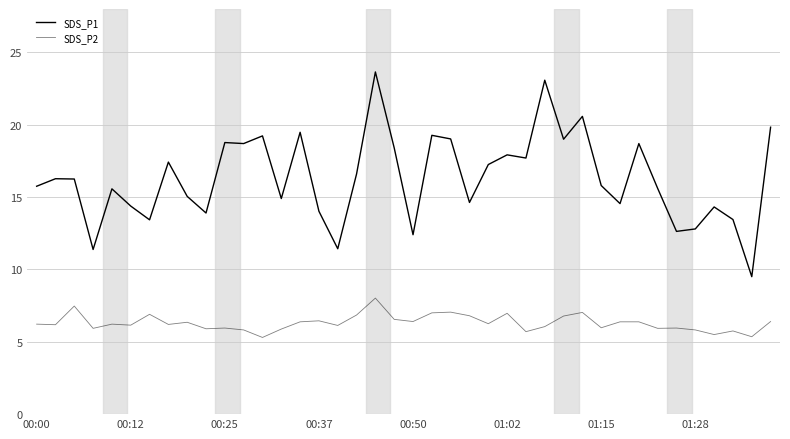

Is this an area chart (filled region under the line)?

No